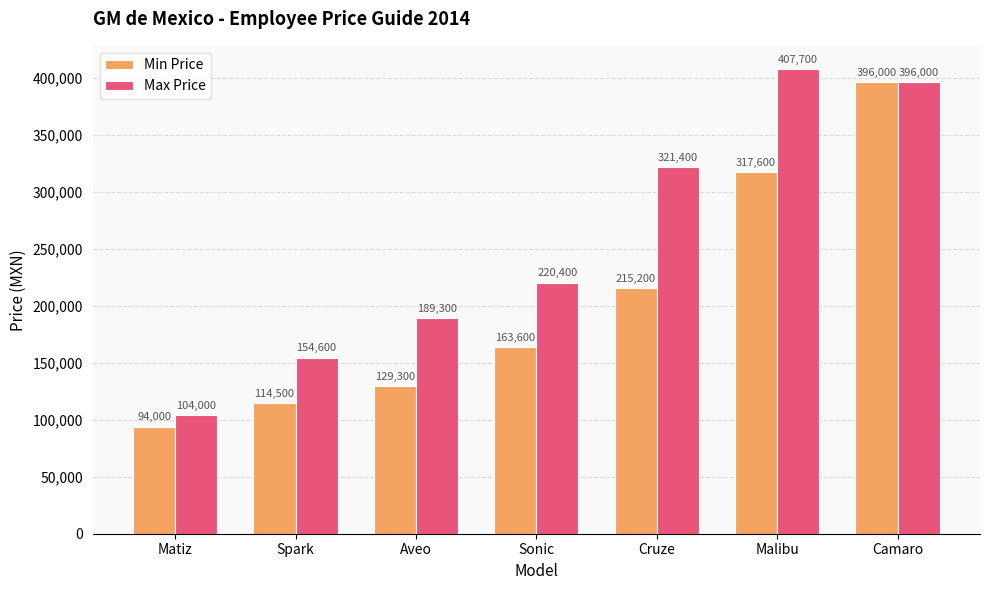

Is the value of Min Price at Matiz greater than the value of Max Price at Camaro?

No